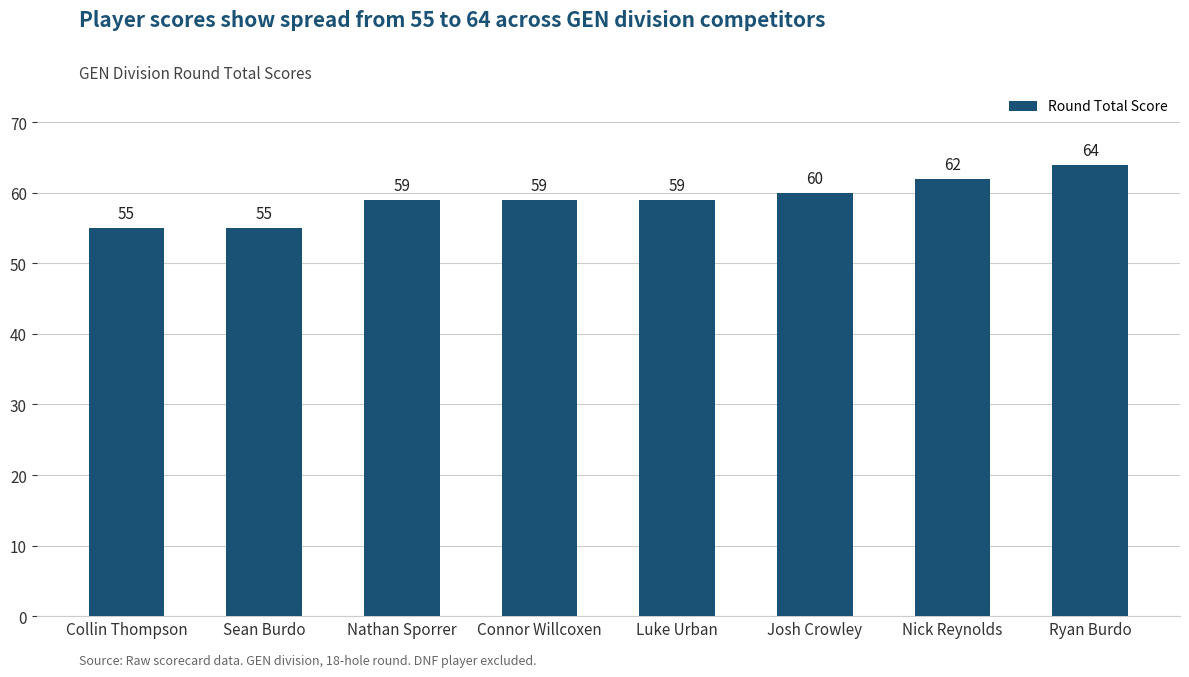

What is the sum of the values at Ryan Burdo and Luke Urban?

123